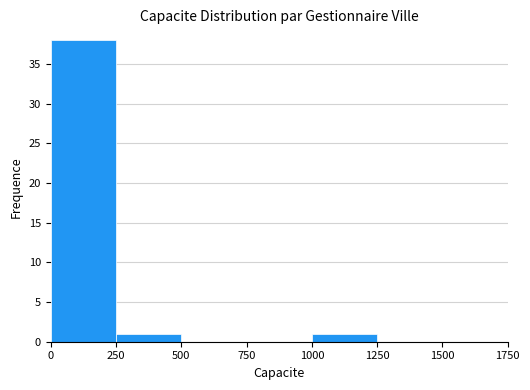

Does the chart contain stacked bars?

No